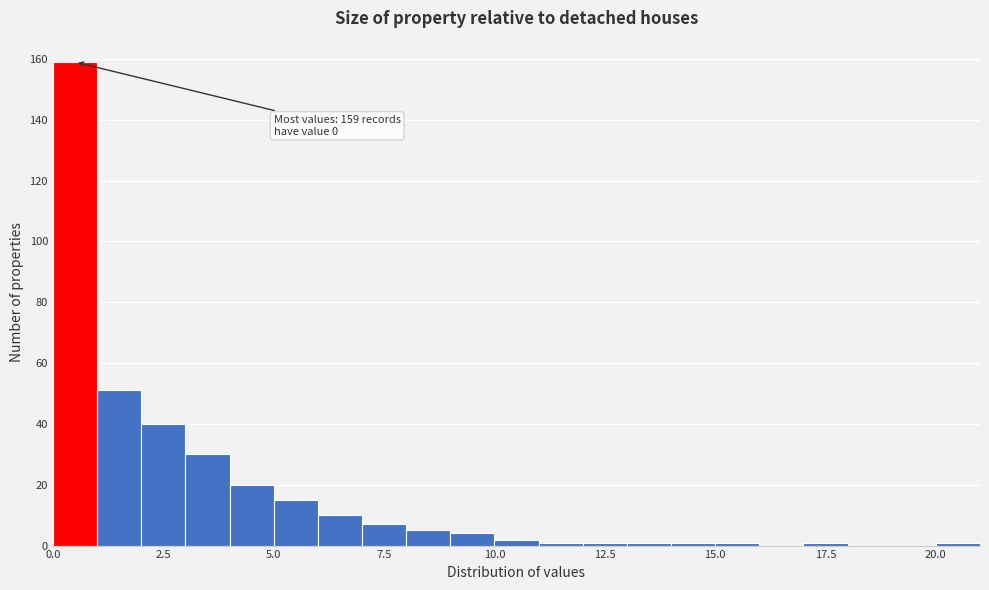

Read against the x-axis, roughly where is the centre of the tallest bar?

0.5